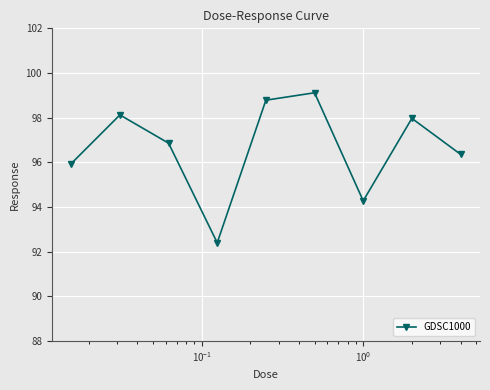

What is the maximum value shown in the chart?

99.1